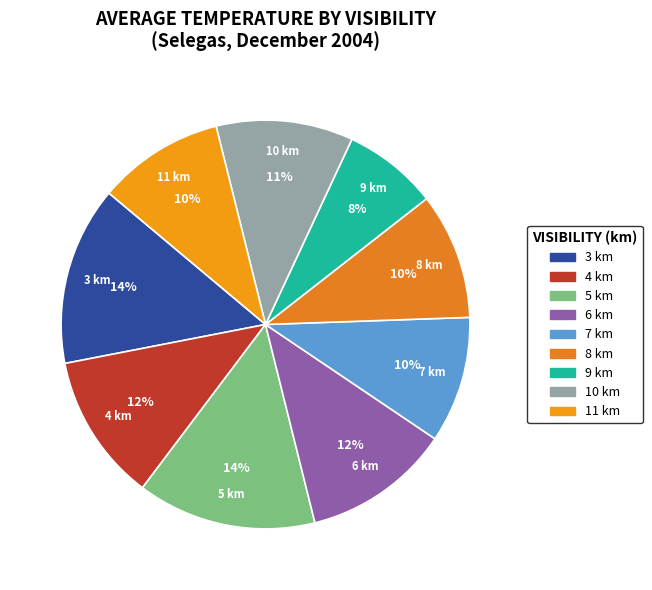

How many segments does this pie chart have?

9